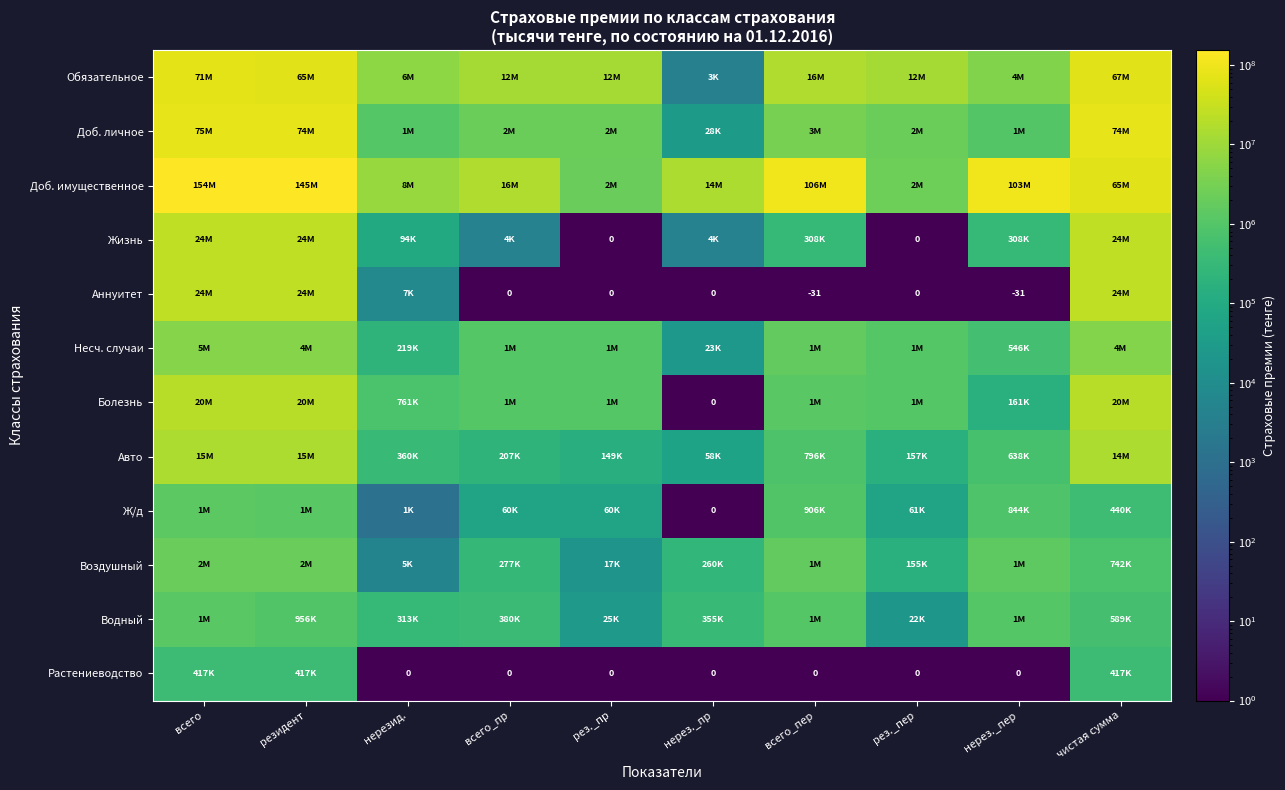

What is the maximum value shown in the chart?

154300822